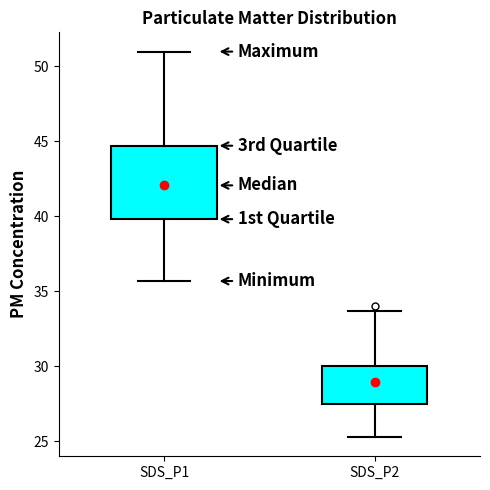

Where is the upper edge of the box for SDS_P2 on the y-axis? The values are not printed on the chart, so give them approximately, as read against the axis.

30.0